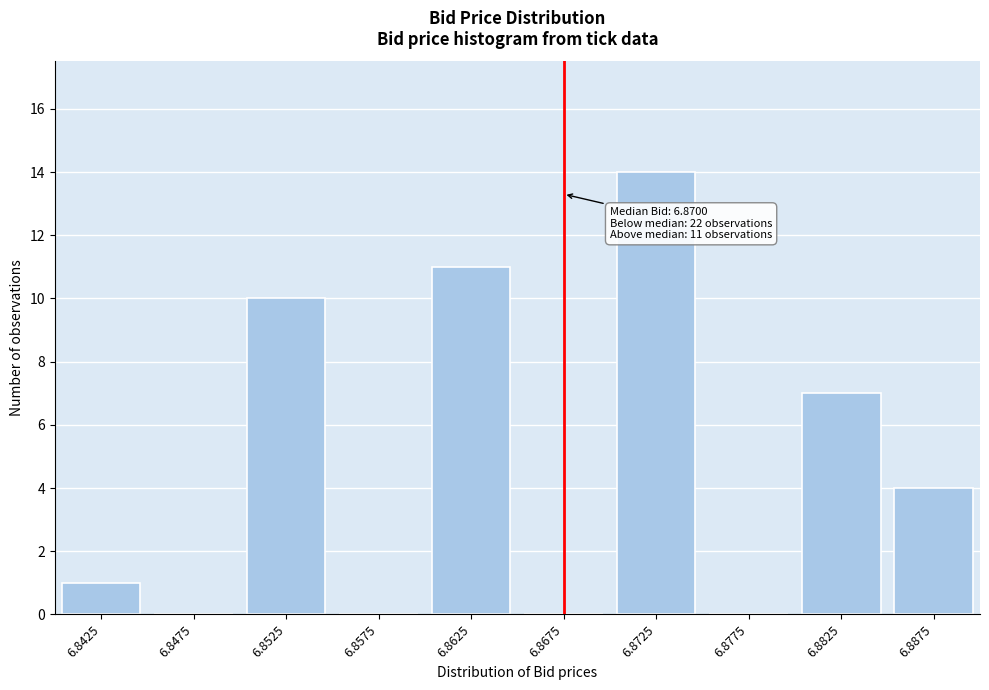

Reading left to right, extract all data points from this chart.

6.8425=1	6.8475=0	6.8525=10	6.8575=0	6.8625=11	6.8675=0	6.8725=14	6.8775=0	6.8825=7	6.8875=4